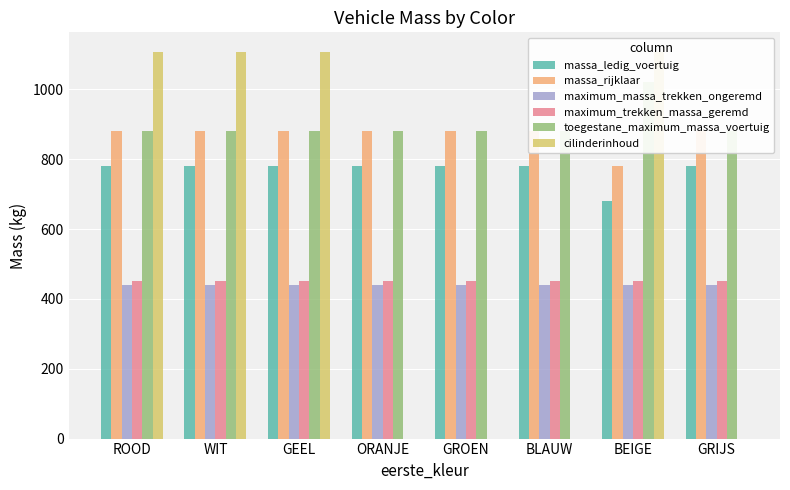

Read the maximum_trekken_massa_geremd value at BEIGE.

450